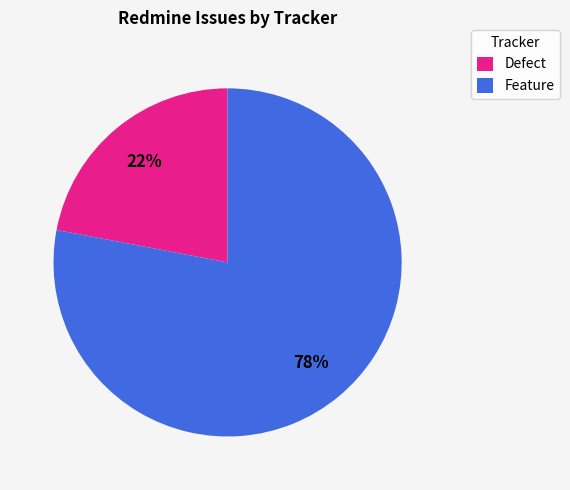

Which slice is the largest?

Feature